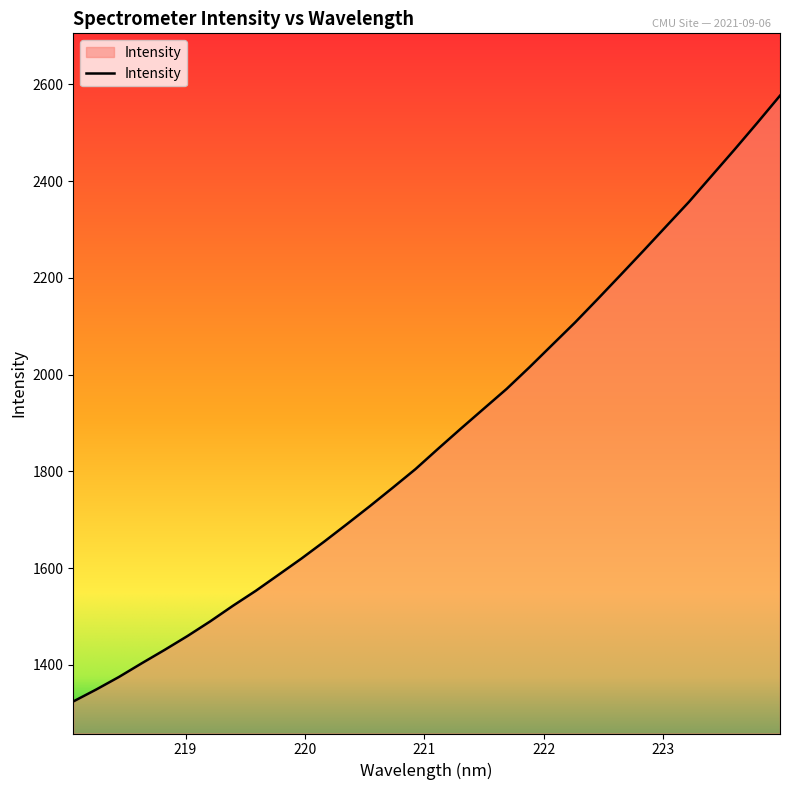

How many categories are shown in the chart?

32